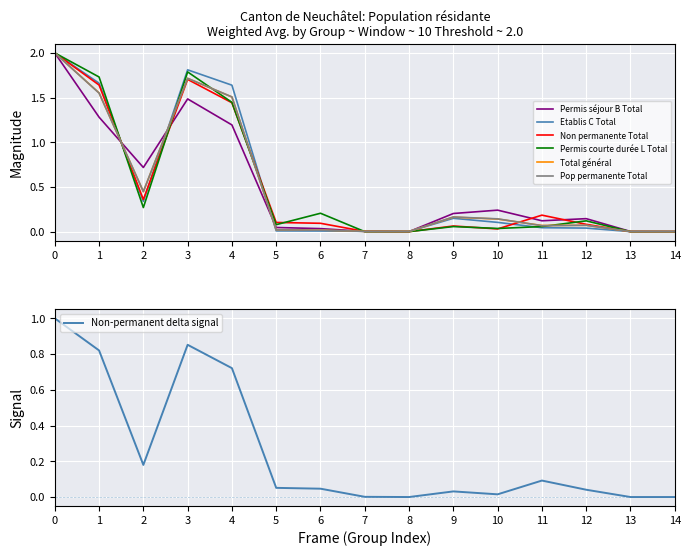

The Etablis C Total series shows 1.2 at 1. True or false?

False